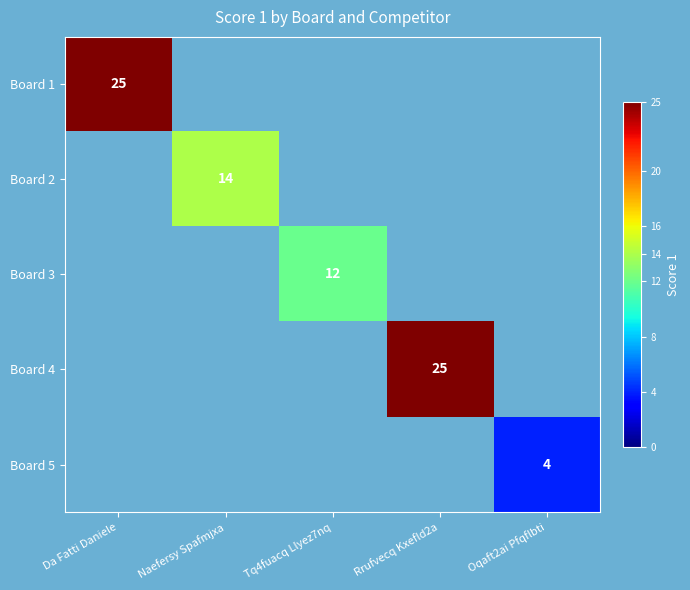

The Board 1 series shows 25 at Da Fatti Daniele. True or false?

True